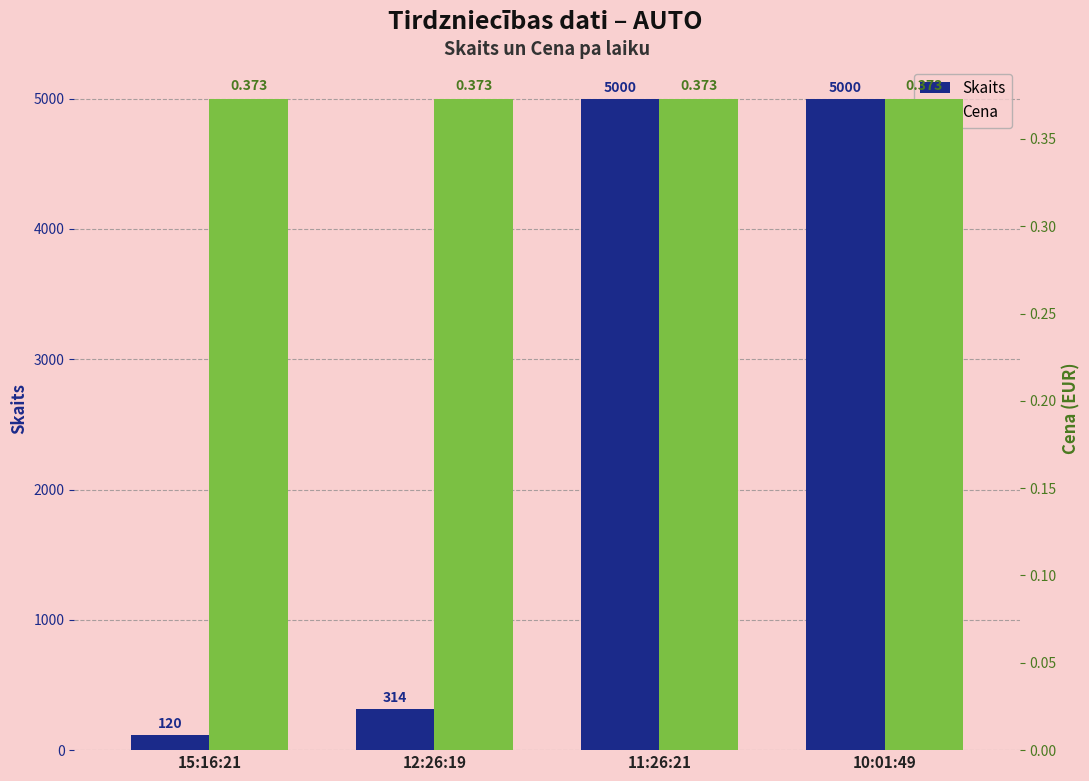

Reading right to left, what are all the values shown in this chart?

Skaits: 5000.0	5000.0	314.0	120.0
Cena: 0.4	0.4	0.4	0.4